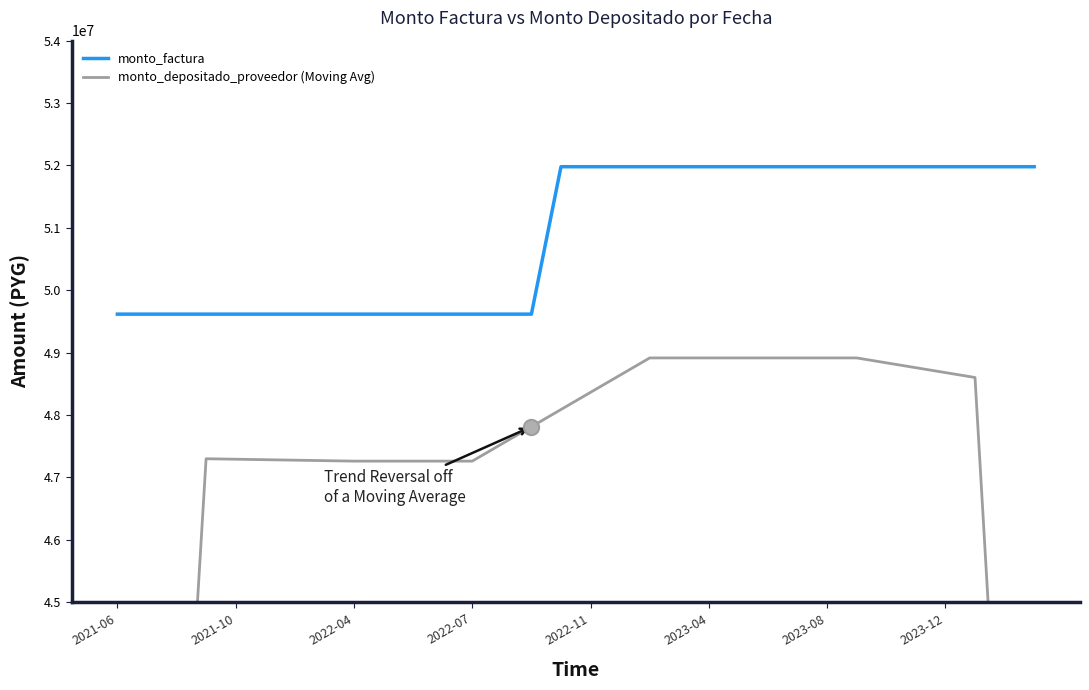

Which series has the largest total across all categories?

monto_factura